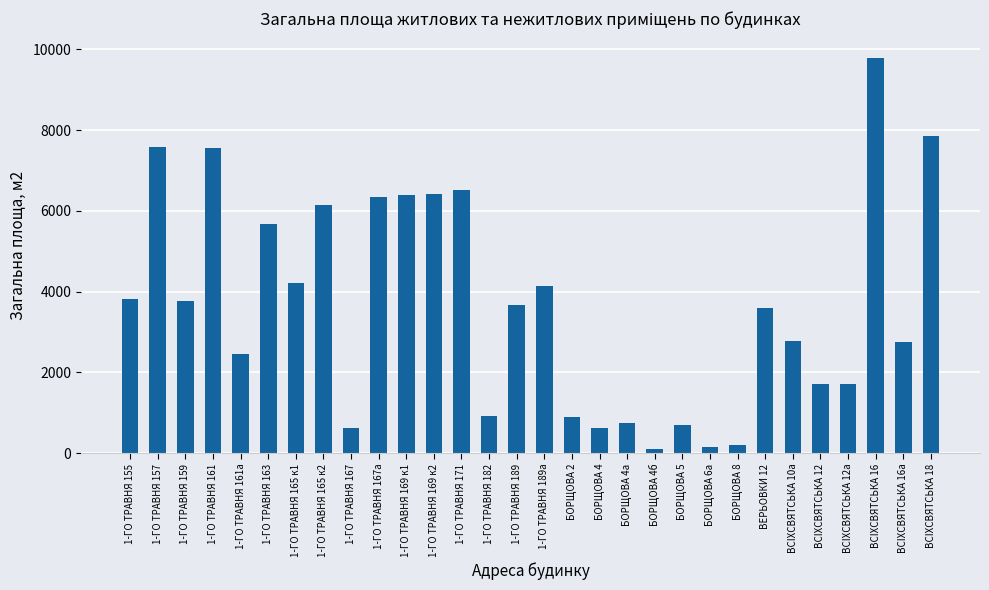

What is the label of the 17th bar from the left?

БОРЩОВА 2